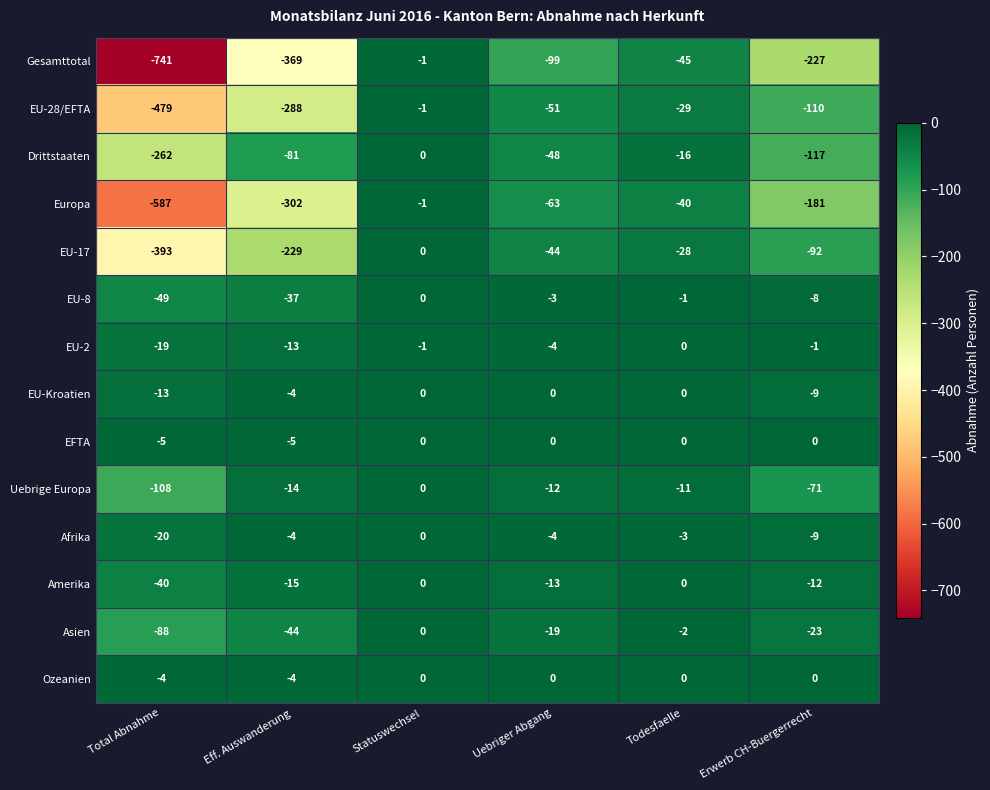

List the labels in order of Europa value, smallest first.

Total Abnahme, Eff. Auswanderung, Erwerb CH-Buergerrecht, Uebriger Abgang, Todesfaelle, Statuswechsel